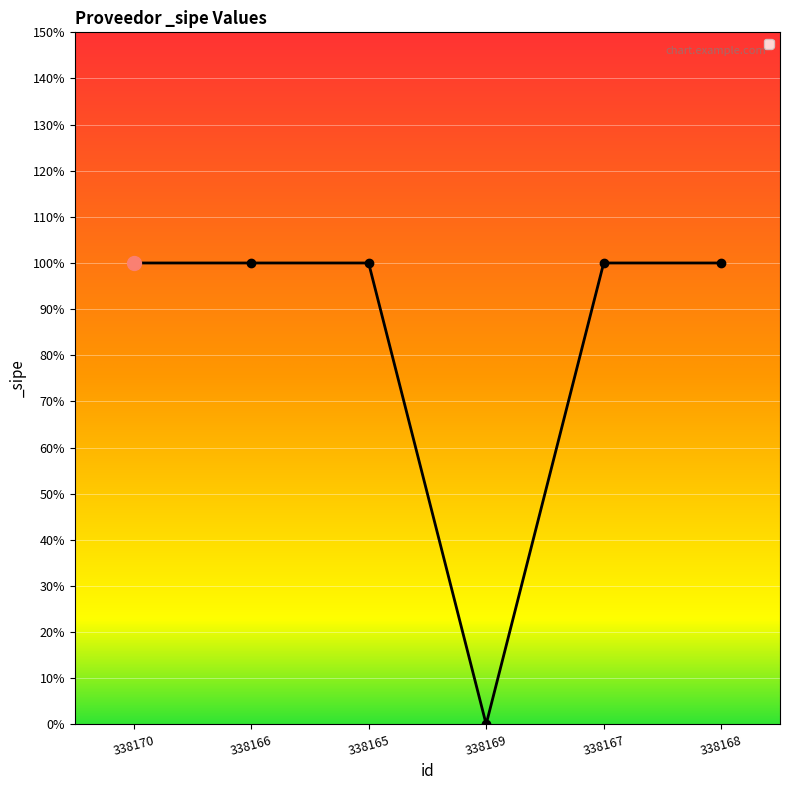

What is the sum of all values?

5